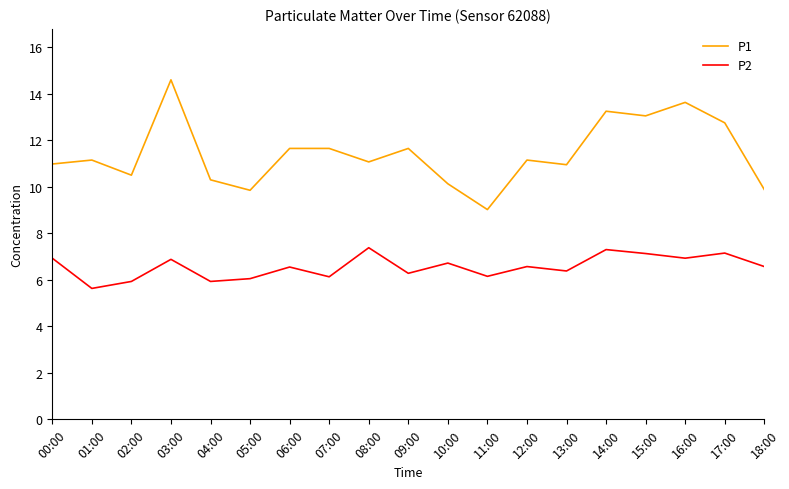

At which category does P2 reach its first local peak?

03:00